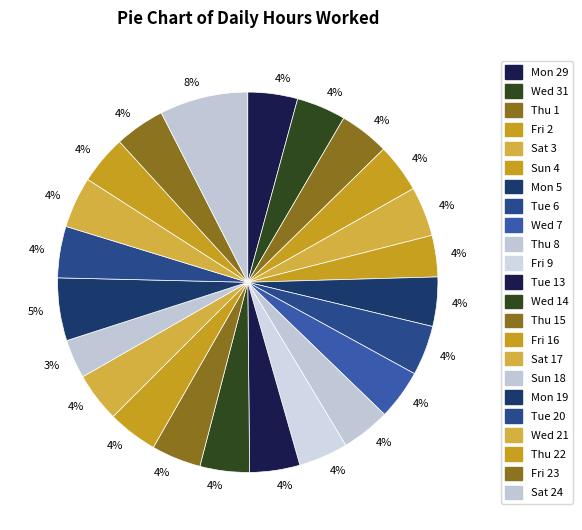

Is there any slice that represents more than half of the pie?

No